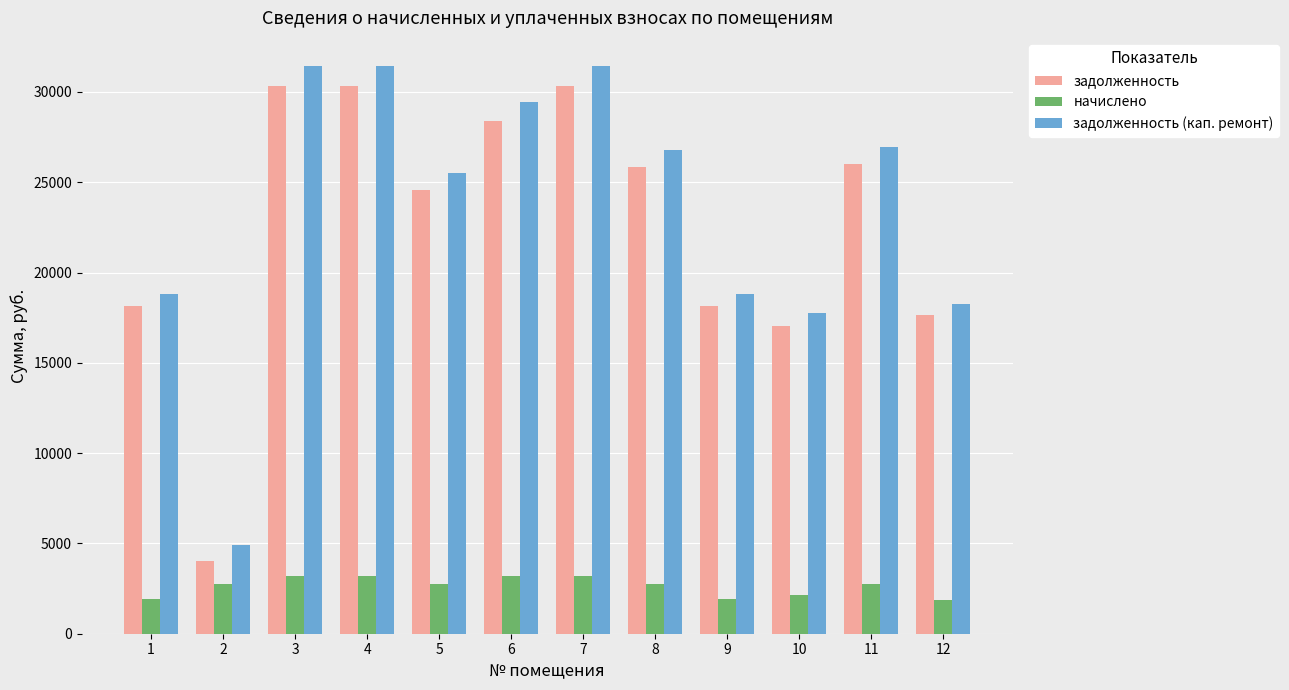

How many series are shown in this chart?

3